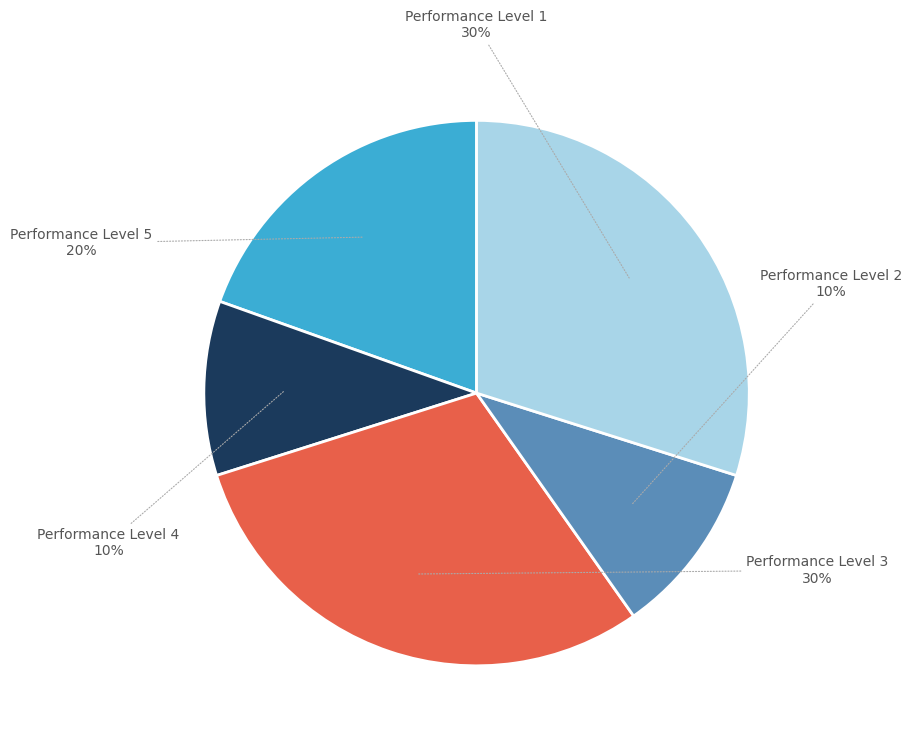

To the nearest percent, what is the average slice percentage?

20%